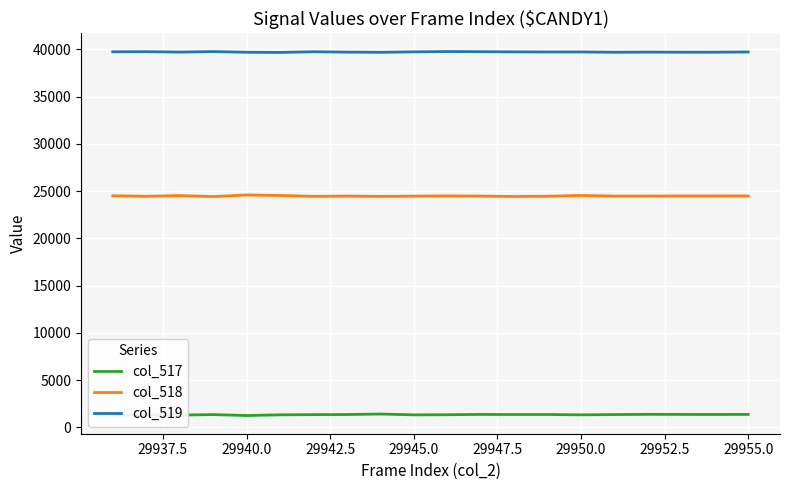

What is the maximum value for col_517?

1419